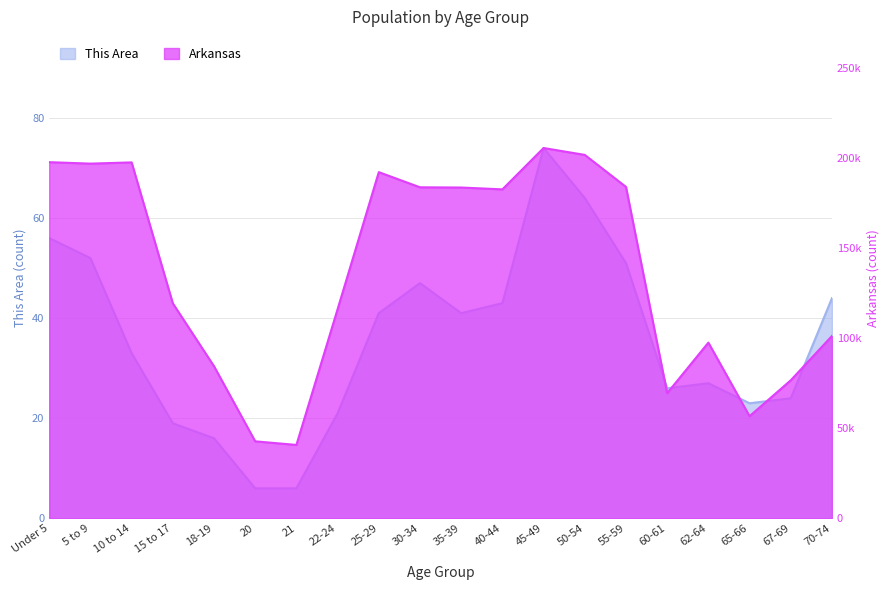

Reading left to right, transcribe all the data shown in this chart.

This Area: 56	52	33	19	16	6	6	21	41	47	41	43	74	64	51	26	27	23	24	44
Arkansas: 197689	196877	197559	119350	84455	42770	40770	116110	192153	183739	183614	182594	205544	201722	183960	69489	97542	56719	76648	101235